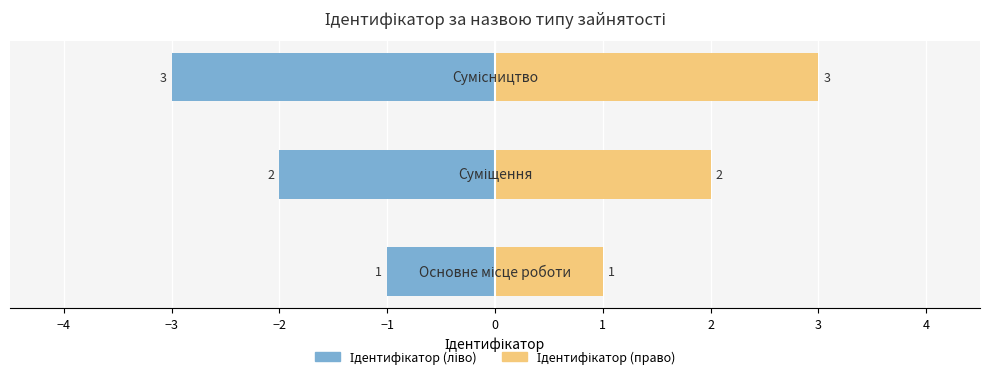

Which series has the widest spread of values?

Ідентифікатор (ліво)